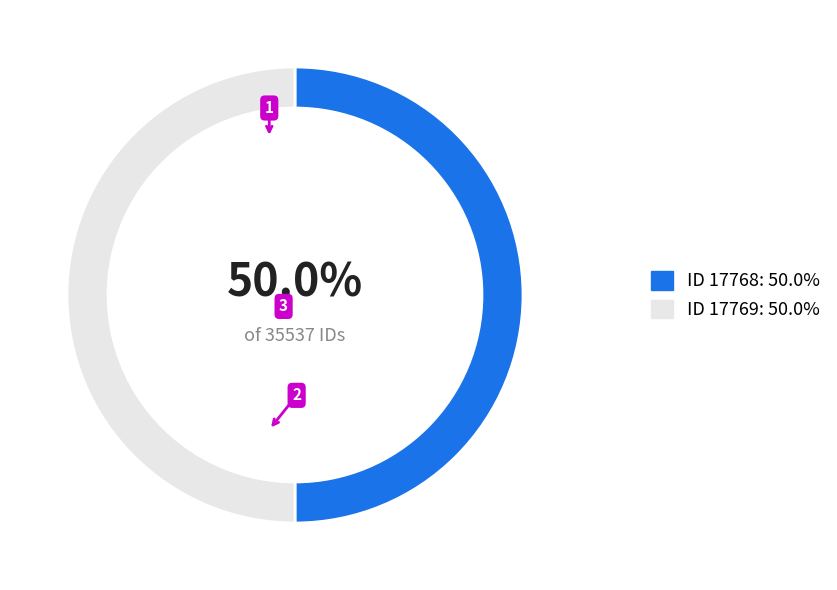

Do ID 17769: 50.0% and ID 17768: 50.0% together represent more than half of the pie?

Yes